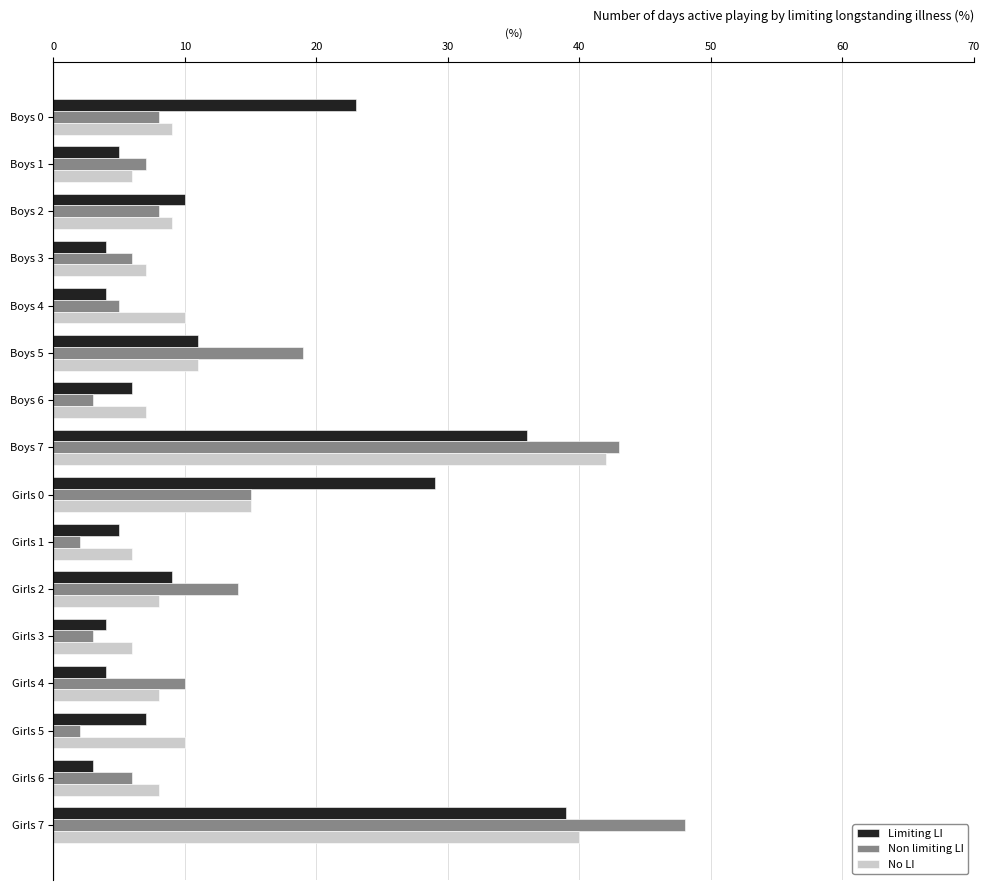

Is the value of No LI at Girls 5 greater than the value of Non limiting LI at Boys 1?

Yes